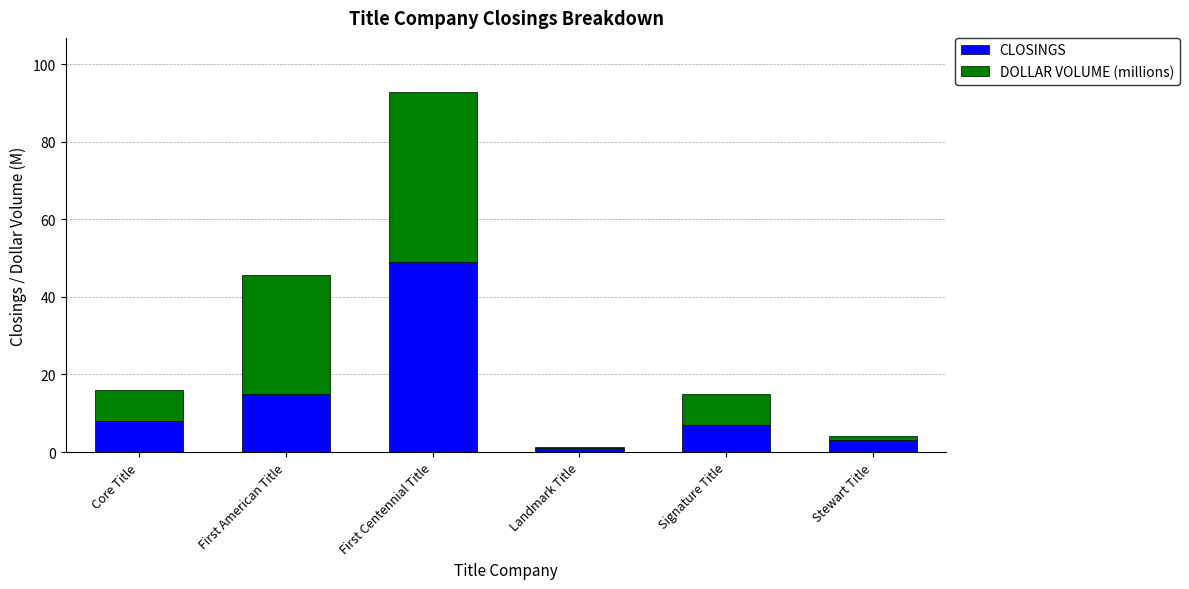

Reading left to right, list the values for the CLOSINGS series.

Core Title=8.0	First American Title=15.0	First Centennial Title=49.0	Landmark Title=1.0	Signature Title=7.0	Stewart Title=3.0